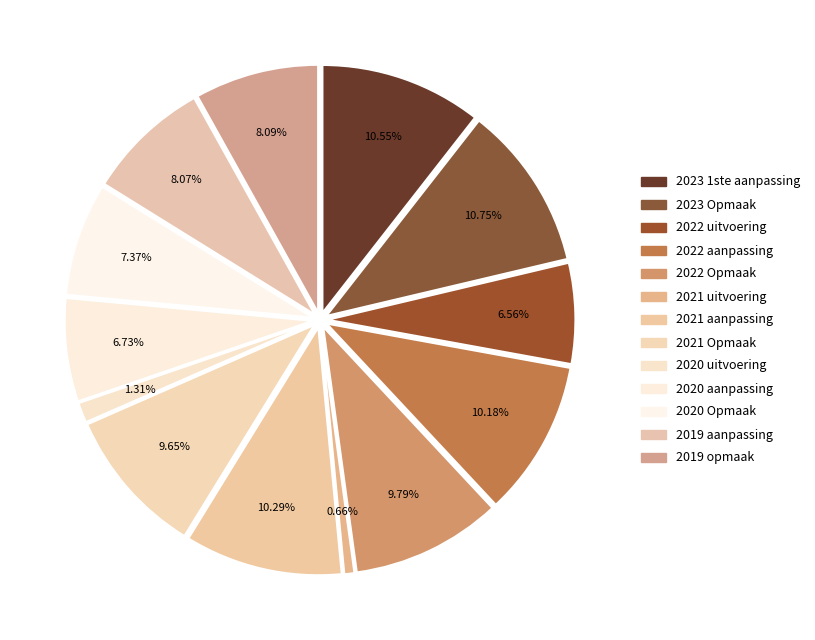

What is the ratio of the value at 2022 uitvoering to the value at 2021 aanpassing?

0.6